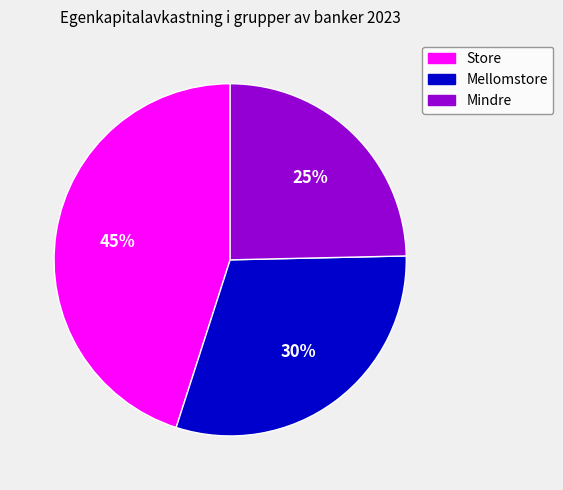

How many slices are in this pie chart?

3